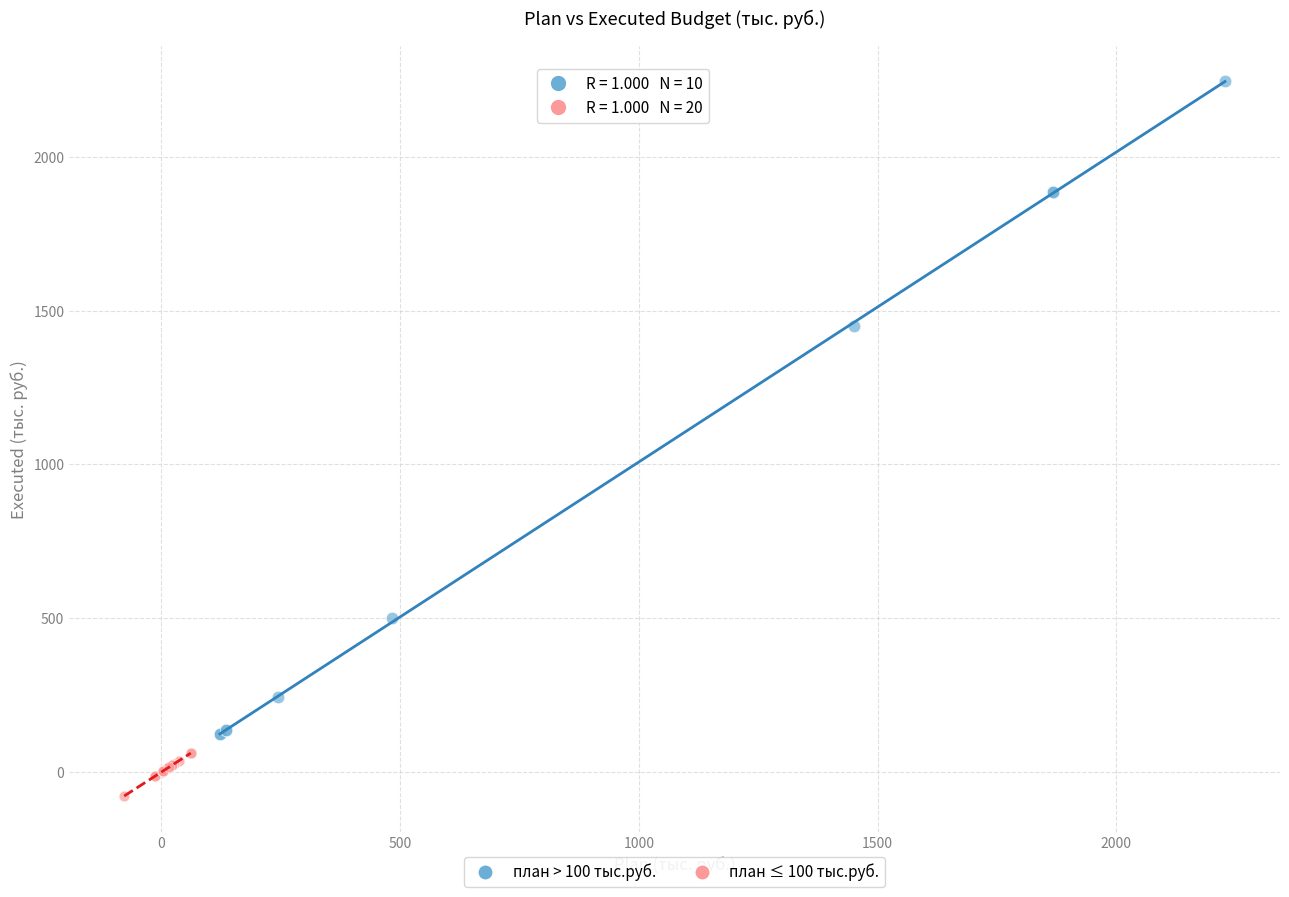

Which series reaches the maximum Y coordinate?

план > 100 тыс.руб.